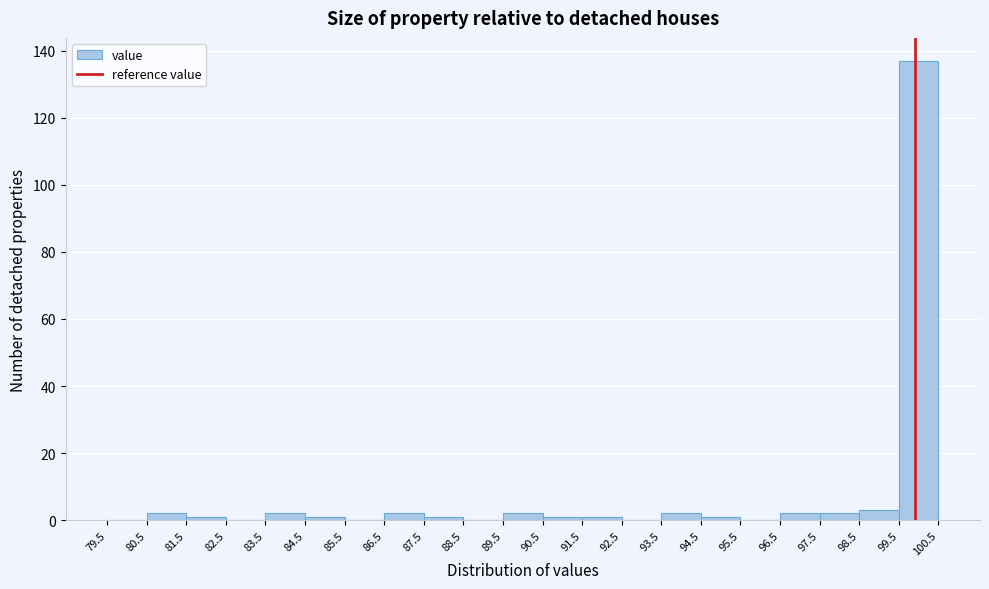

Which range on the x-axis has the tallest bar?

99.5 to 100.5